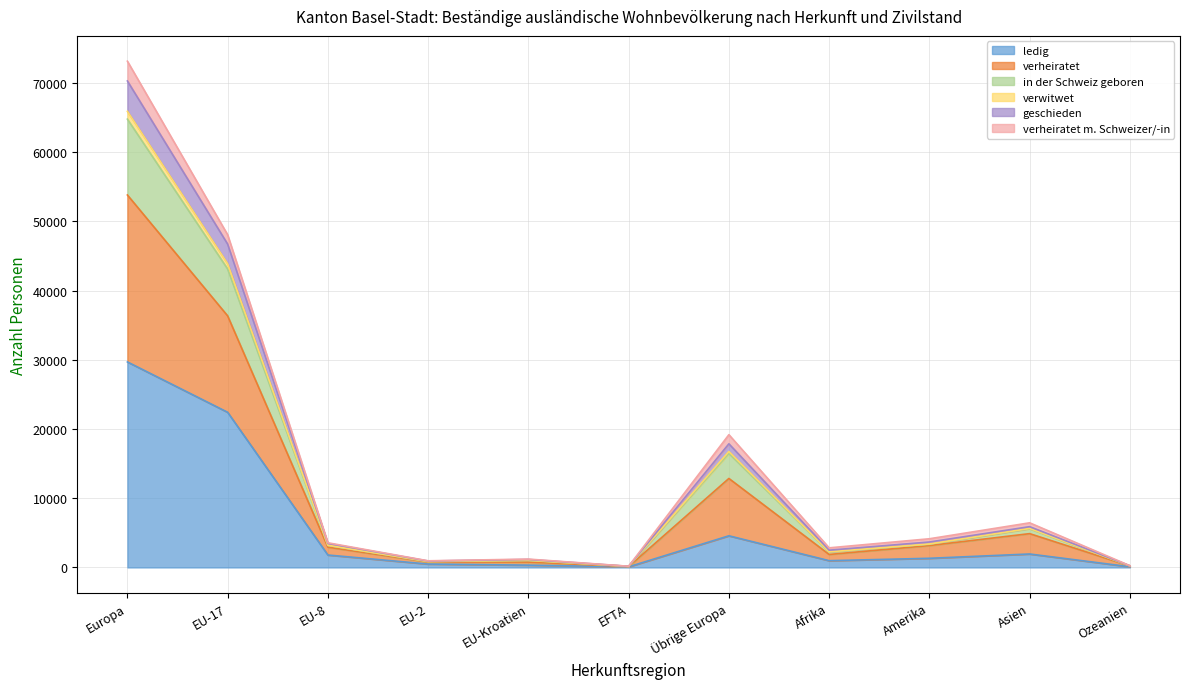

Which category has the highest value in the in der Schweiz geboren series?

Europa